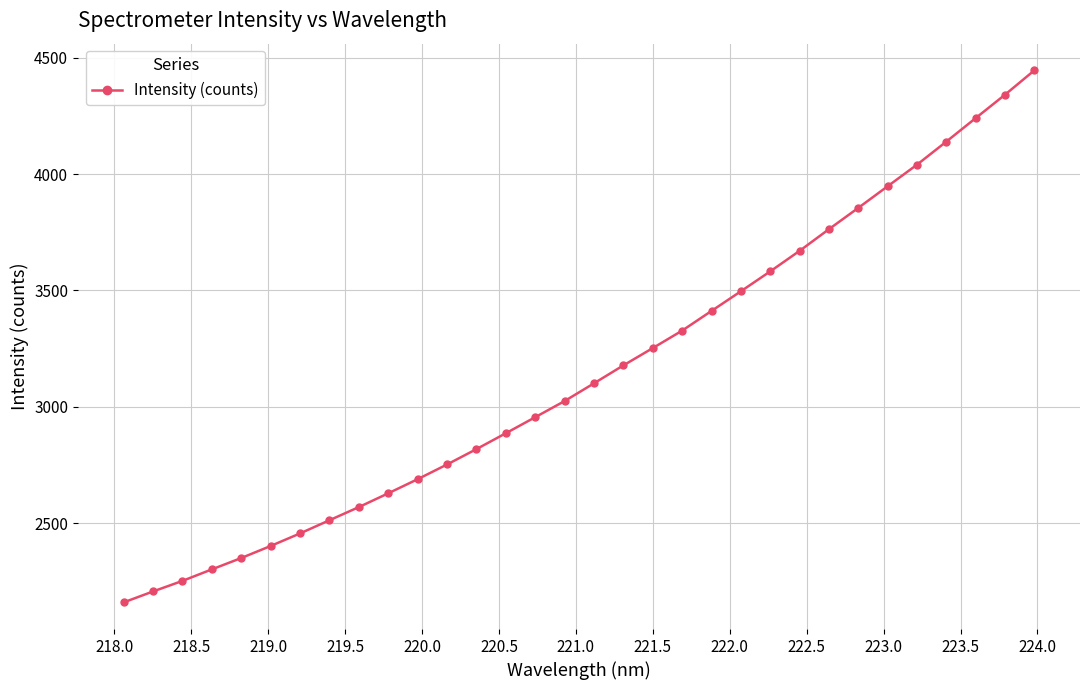

What is the sum of all values?

100745.5